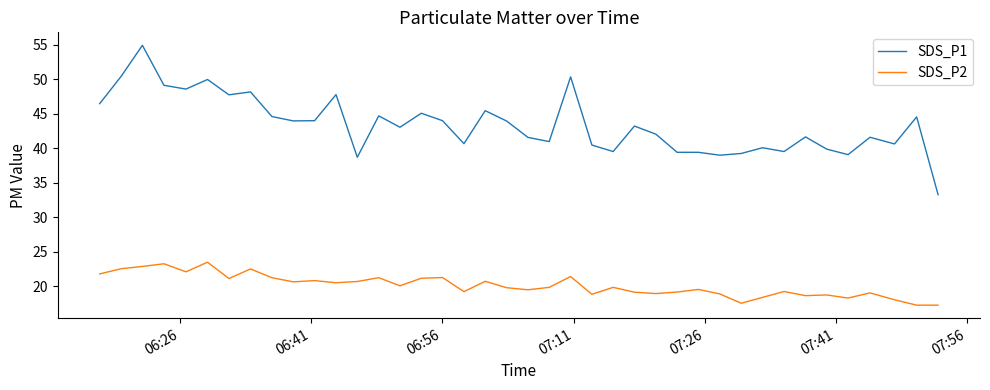

Which series has the widest spread of values?

SDS_P1